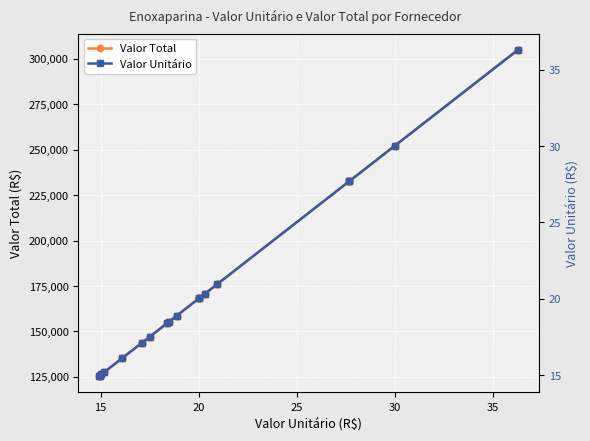

What is the minimum value for Valor Total?

125496.0